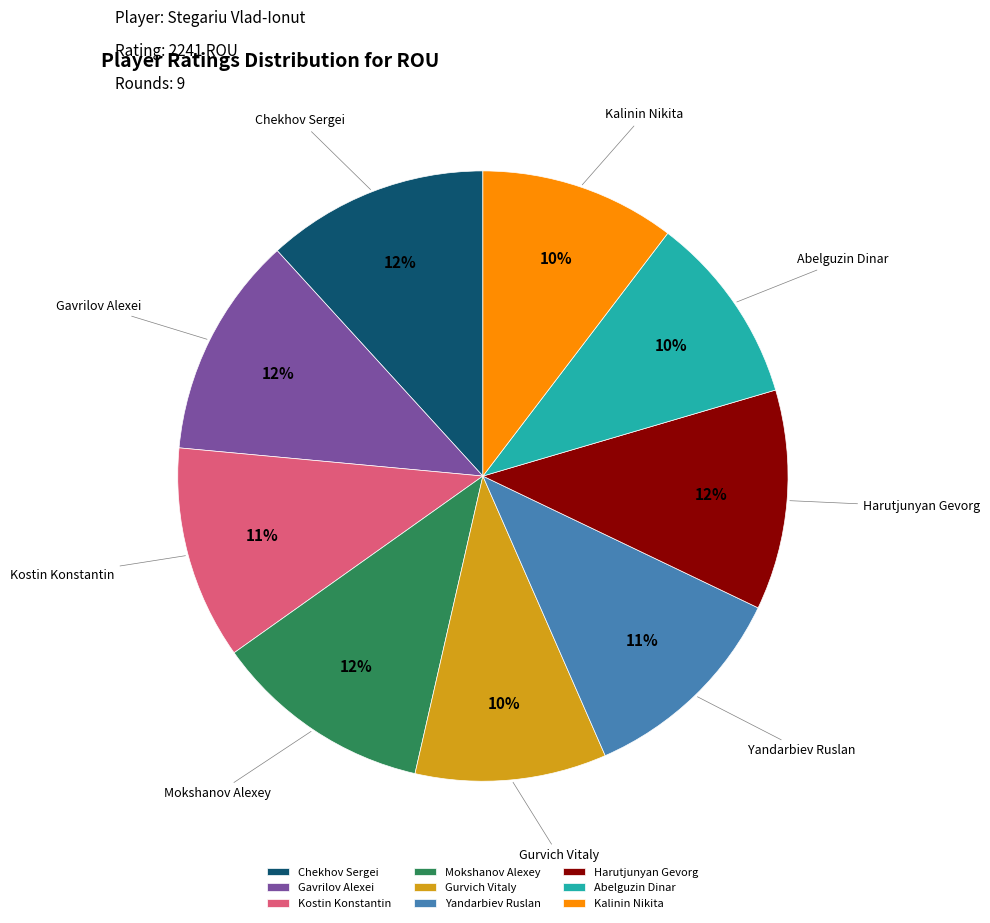

The Abelguzin Dinar slice represents 21% of the pie. True or false?

False